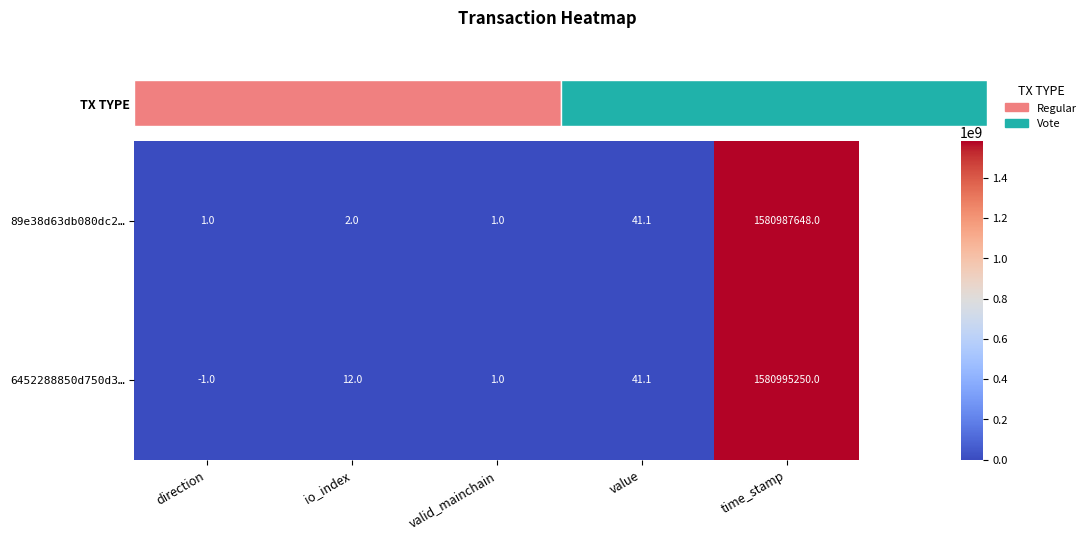

What is the difference between the 6452288850d750d3… values at io_index and valid_mainchain?

11.0